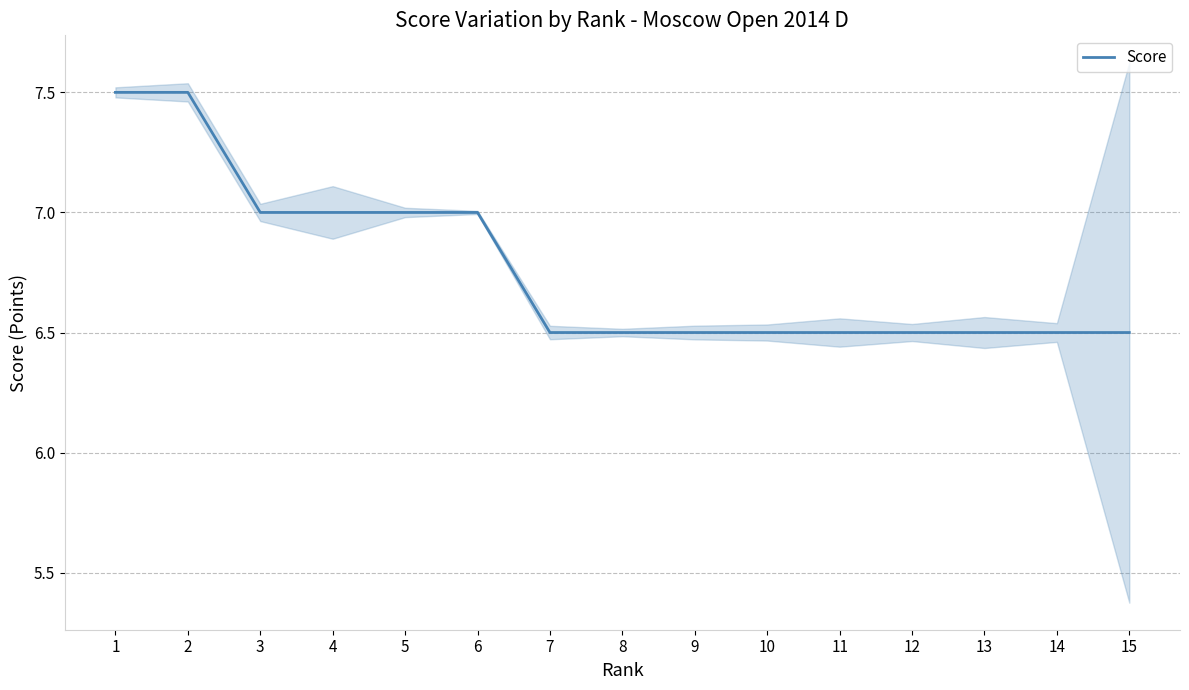

Reading left to right, list all the values displayed in this chart.

1=7.5	2=7.5	3=7.0	4=7.0	5=7.0	6=7.0	7=6.5	8=6.5	9=6.5	10=6.5	11=6.5	12=6.5	13=6.5	14=6.5	15=6.5